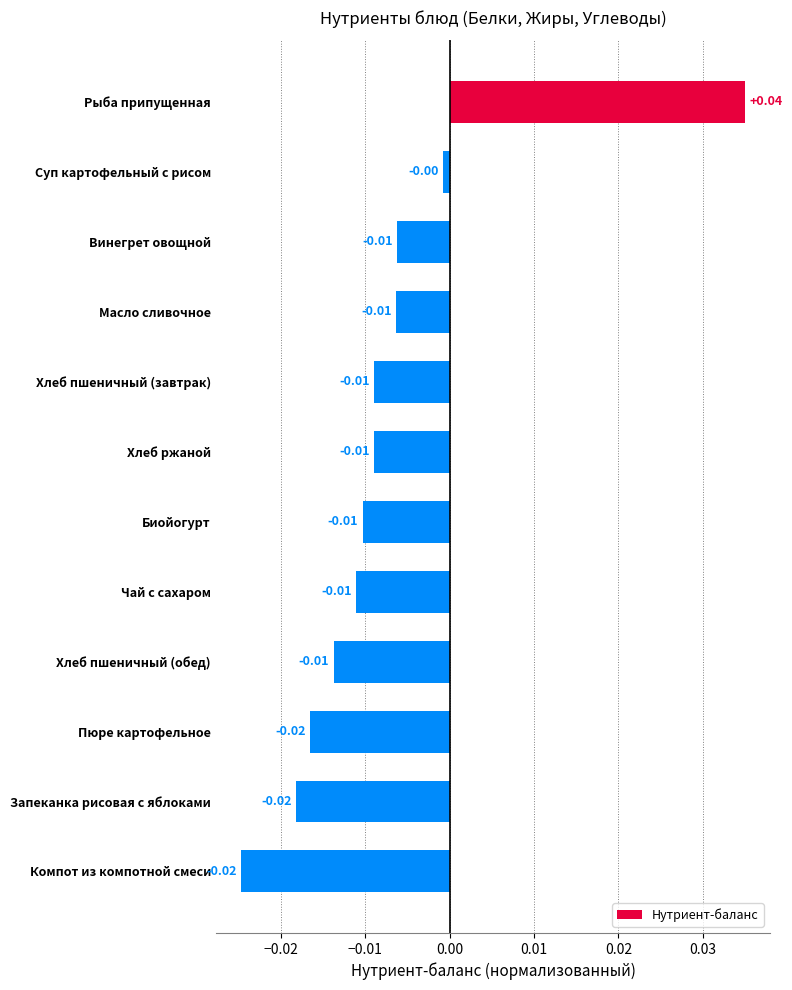

How many distinct data groups are displayed?

1